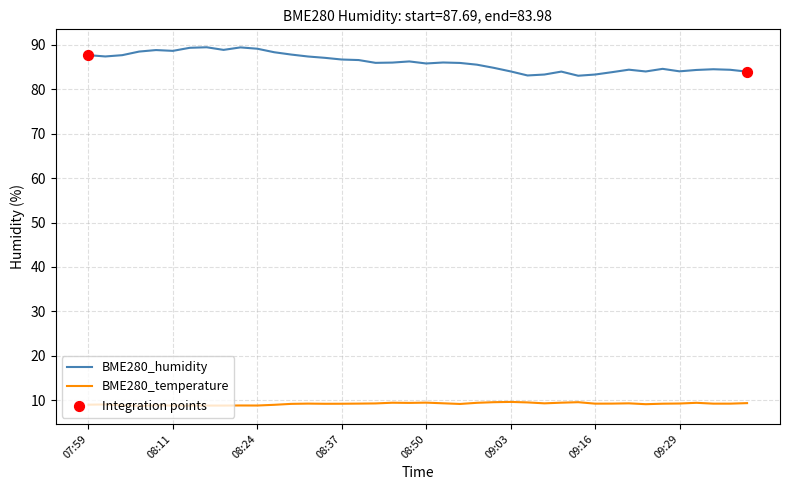

At how many categories does at least one series exceed 28?

40